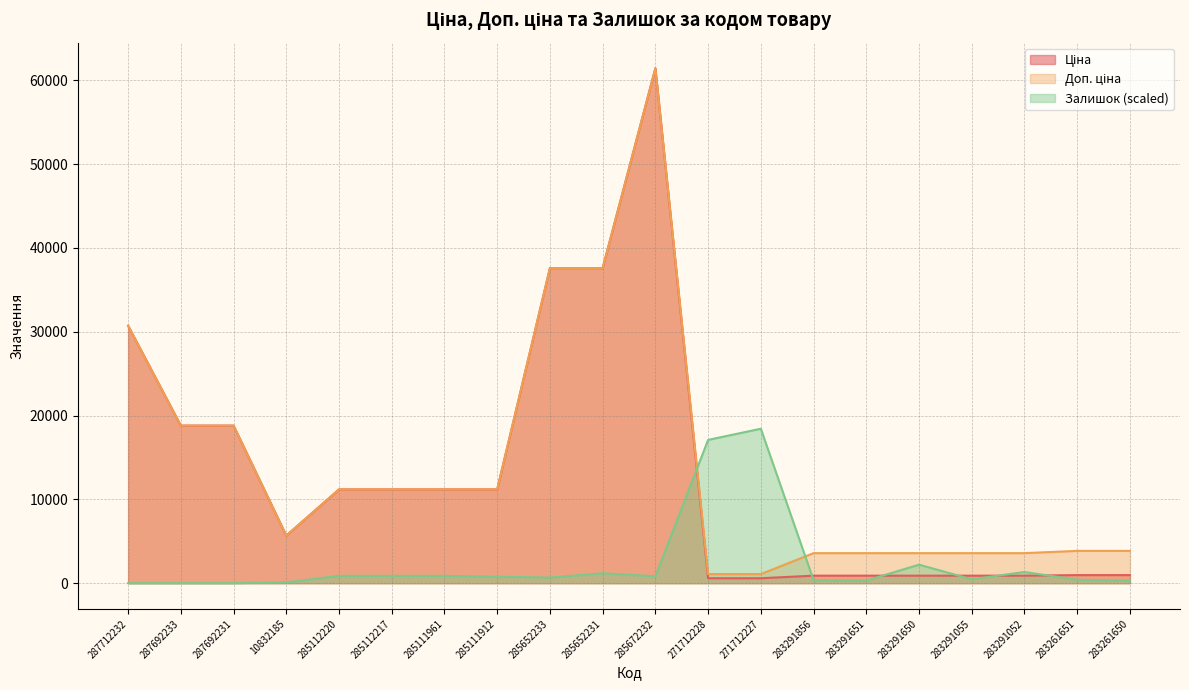

Which series has the largest range (max minus min)?

Ціна